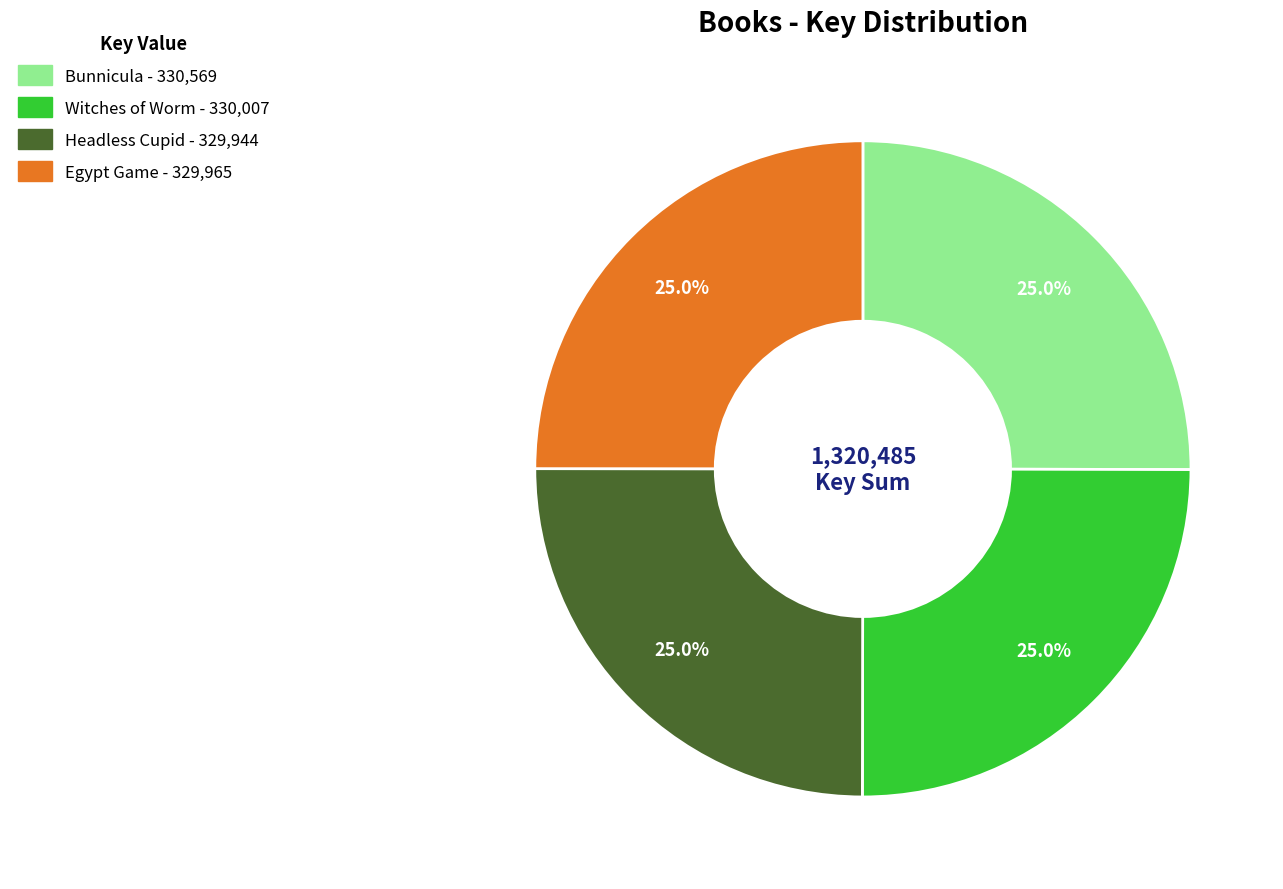

What is the ratio of the value at Egypt Game to the value at Bunnicula?

1.0